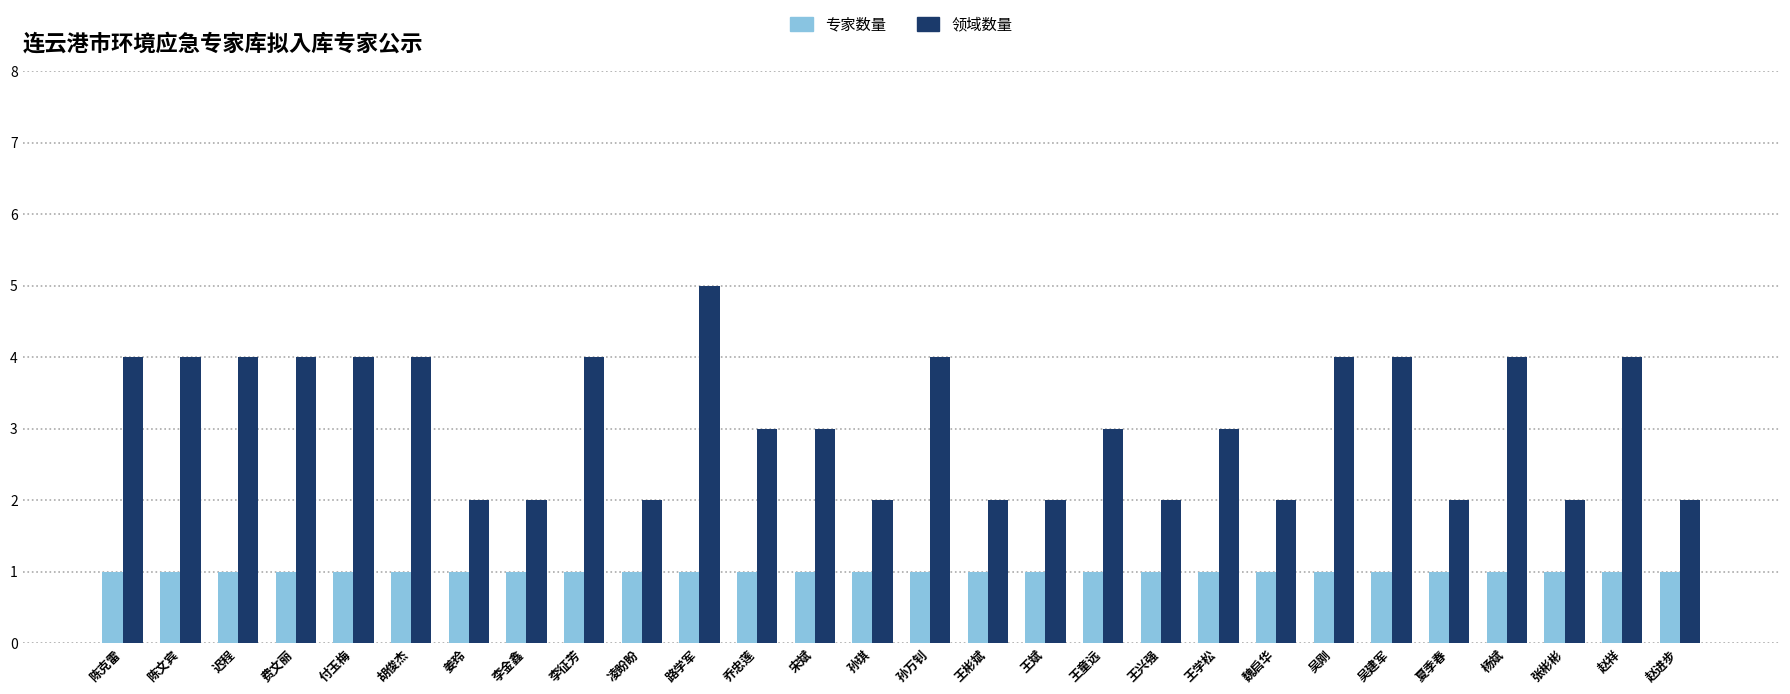

How many groups of bars are there?

28